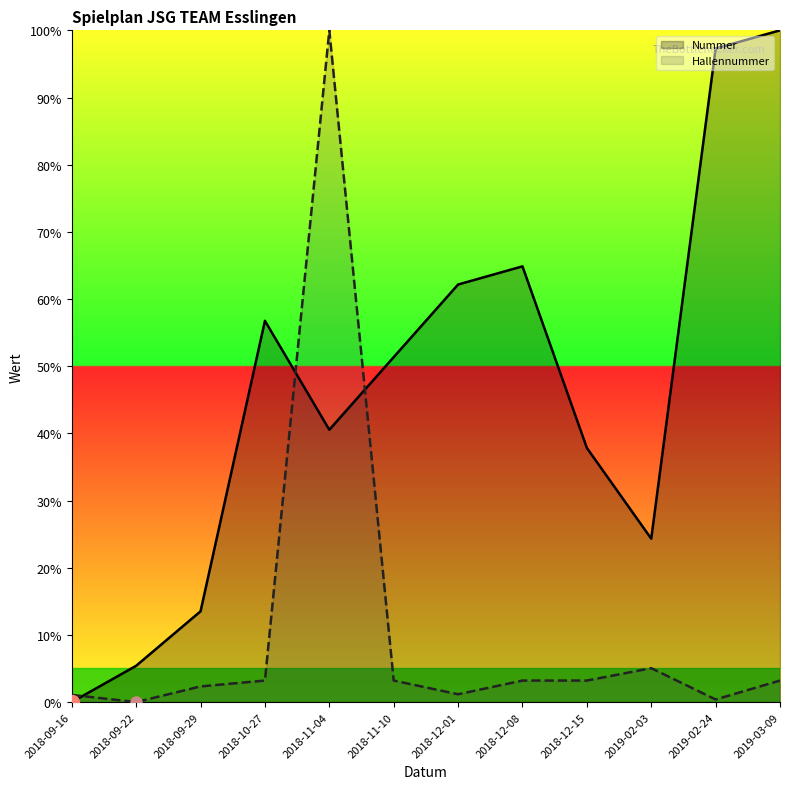

True or false: Nummer and Hallennummer intersect in this chart.

True